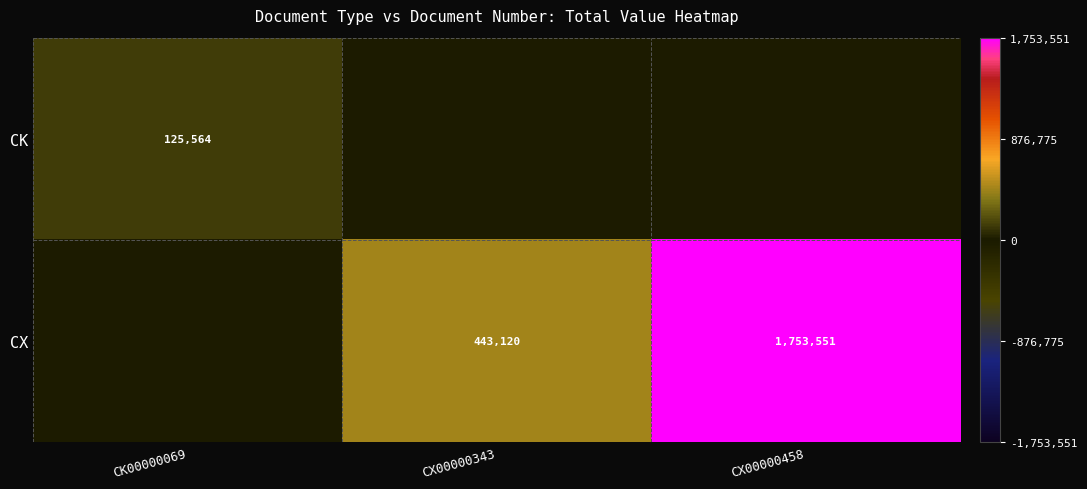

True or false: CK has a value of 125564 at CK00000069.

True